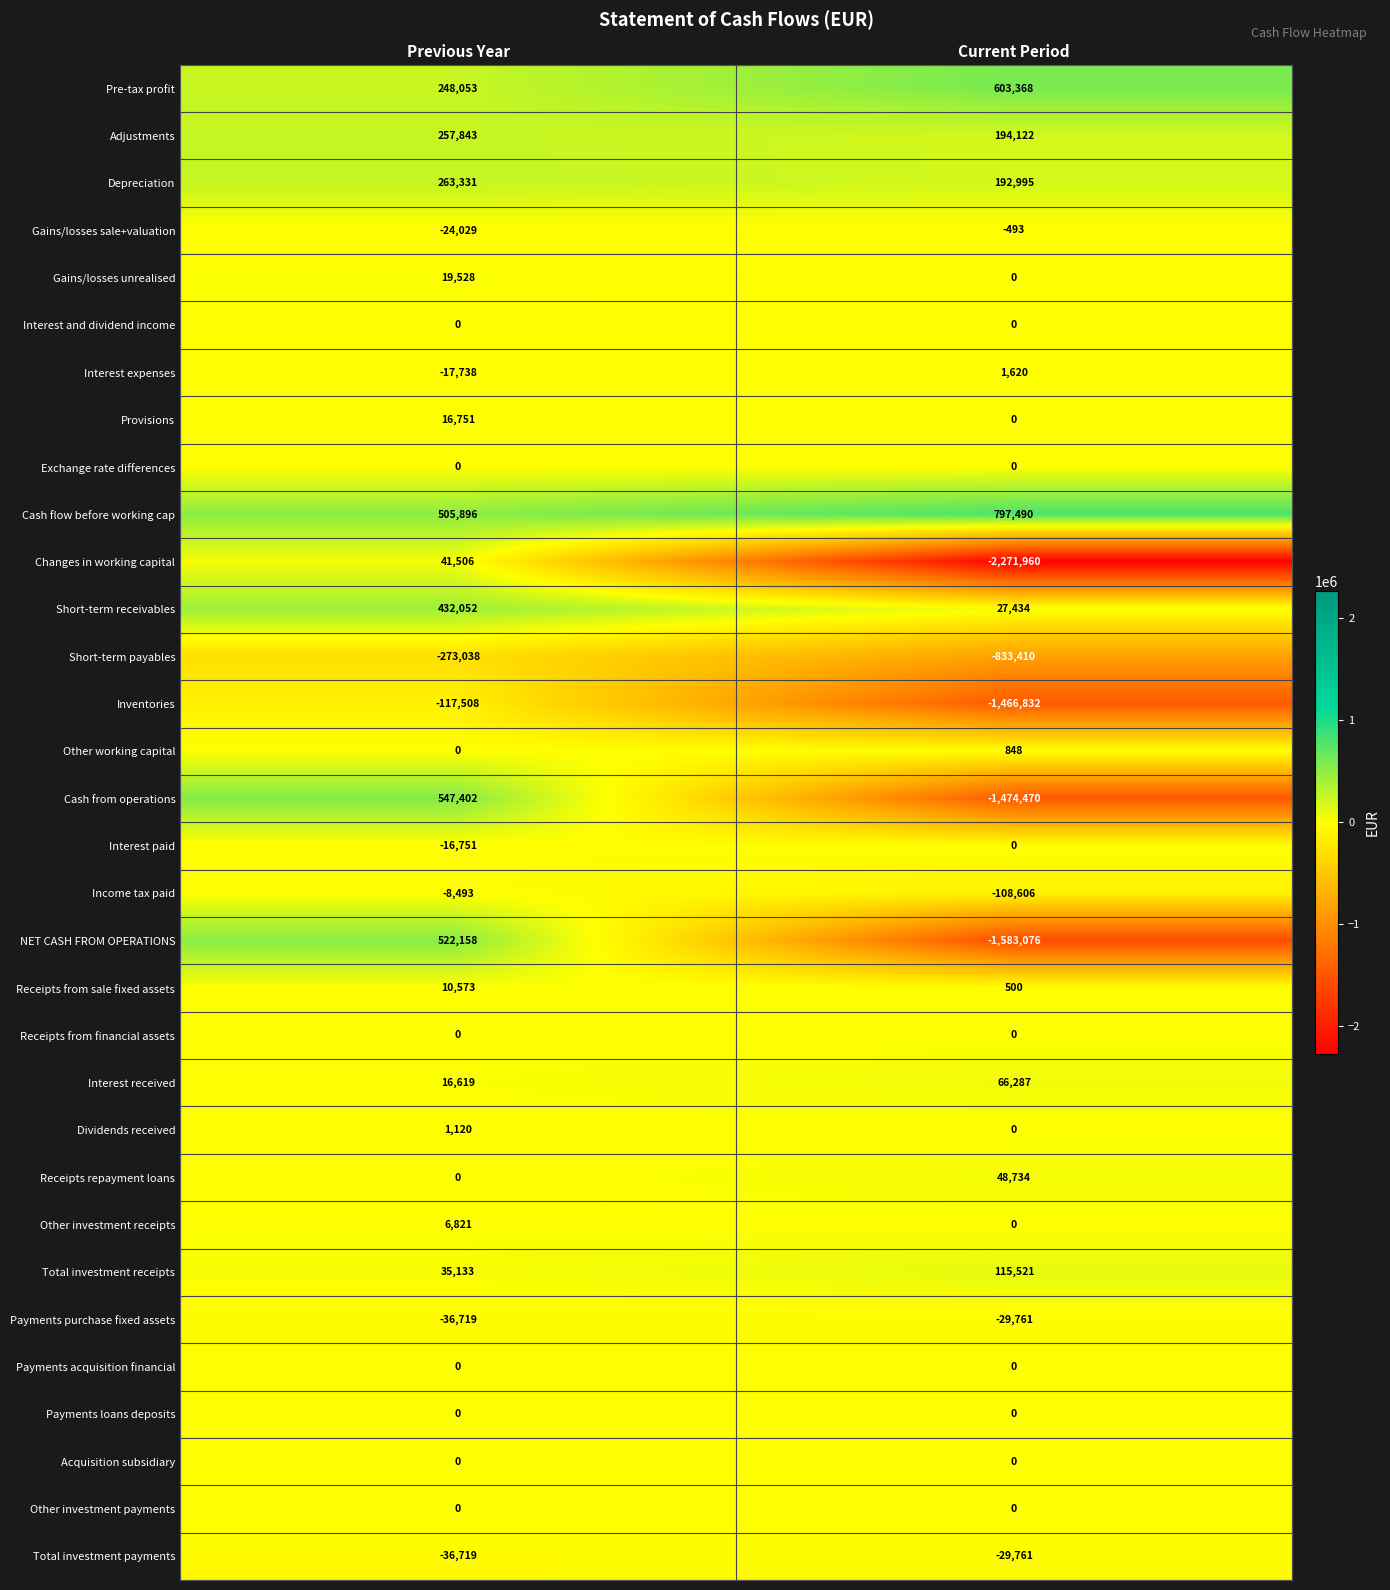

What is the sum of the Other investment receipts values at Current Period and Previous Year?

6821